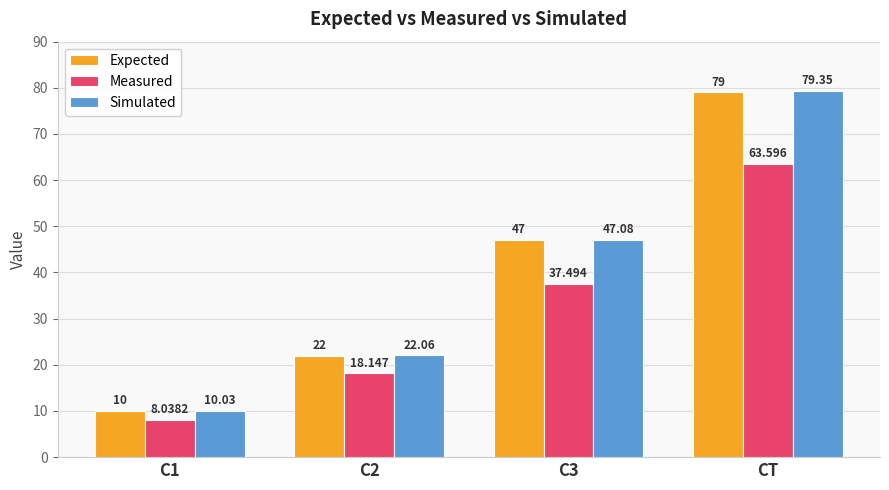

How many data points in Simulated are less than 47?

2